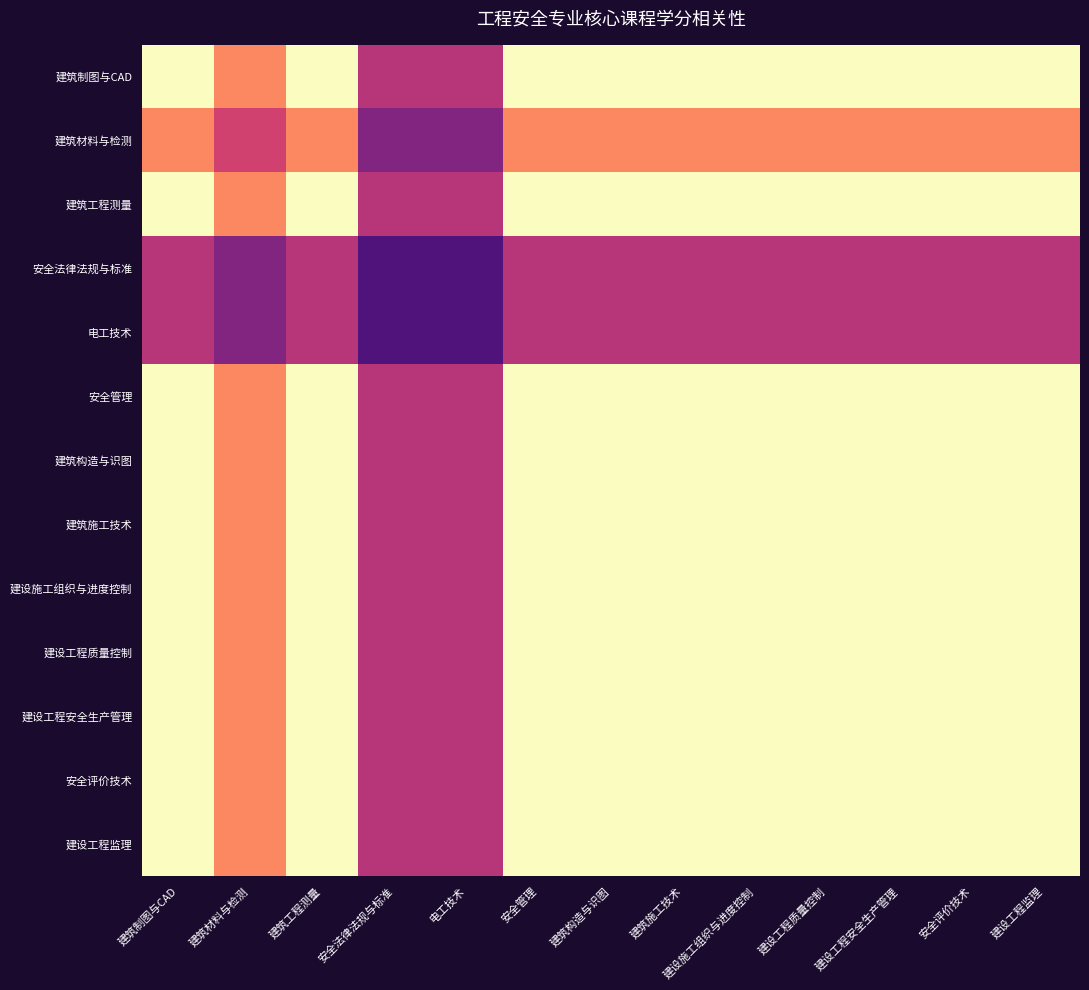

Reading left to right, extract all data points from this chart.

建筑制图与CAD: 建筑制图与CAD=1.0	建筑材料与检测=0.8	建筑工程测量=1.0	安全法律法规与标准=0.5	电工技术=0.5	安全管理=1.0	建筑构造与识图=1.0	建筑施工技术=1.0	建设施工组织与进度控制=1.0	建设工程质量控制=1.0	建设工程安全生产管理=1.0	安全评价技术=1.0	建设工程监理=1.0
建筑材料与检测: 建筑制图与CAD=0.8	建筑材料与检测=0.6	建筑工程测量=0.8	安全法律法规与标准=0.4	电工技术=0.4	安全管理=0.8	建筑构造与识图=0.8	建筑施工技术=0.8	建设施工组织与进度控制=0.8	建设工程质量控制=0.8	建设工程安全生产管理=0.8	安全评价技术=0.8	建设工程监理=0.8
建筑工程测量: 建筑制图与CAD=1.0	建筑材料与检测=0.8	建筑工程测量=1.0	安全法律法规与标准=0.5	电工技术=0.5	安全管理=1.0	建筑构造与识图=1.0	建筑施工技术=1.0	建设施工组织与进度控制=1.0	建设工程质量控制=1.0	建设工程安全生产管理=1.0	安全评价技术=1.0	建设工程监理=1.0
安全法律法规与标准: 建筑制图与CAD=0.5	建筑材料与检测=0.4	建筑工程测量=0.5	安全法律法规与标准=0.2	电工技术=0.2	安全管理=0.5	建筑构造与识图=0.5	建筑施工技术=0.5	建设施工组织与进度控制=0.5	建设工程质量控制=0.5	建设工程安全生产管理=0.5	安全评价技术=0.5	建设工程监理=0.5
电工技术: 建筑制图与CAD=0.5	建筑材料与检测=0.4	建筑工程测量=0.5	安全法律法规与标准=0.2	电工技术=0.2	安全管理=0.5	建筑构造与识图=0.5	建筑施工技术=0.5	建设施工组织与进度控制=0.5	建设工程质量控制=0.5	建设工程安全生产管理=0.5	安全评价技术=0.5	建设工程监理=0.5
安全管理: 建筑制图与CAD=1.0	建筑材料与检测=0.8	建筑工程测量=1.0	安全法律法规与标准=0.5	电工技术=0.5	安全管理=1.0	建筑构造与识图=1.0	建筑施工技术=1.0	建设施工组织与进度控制=1.0	建设工程质量控制=1.0	建设工程安全生产管理=1.0	安全评价技术=1.0	建设工程监理=1.0
建筑构造与识图: 建筑制图与CAD=1.0	建筑材料与检测=0.8	建筑工程测量=1.0	安全法律法规与标准=0.5	电工技术=0.5	安全管理=1.0	建筑构造与识图=1.0	建筑施工技术=1.0	建设施工组织与进度控制=1.0	建设工程质量控制=1.0	建设工程安全生产管理=1.0	安全评价技术=1.0	建设工程监理=1.0
建筑施工技术: 建筑制图与CAD=1.0	建筑材料与检测=0.8	建筑工程测量=1.0	安全法律法规与标准=0.5	电工技术=0.5	安全管理=1.0	建筑构造与识图=1.0	建筑施工技术=1.0	建设施工组织与进度控制=1.0	建设工程质量控制=1.0	建设工程安全生产管理=1.0	安全评价技术=1.0	建设工程监理=1.0
建设施工组织与进度控制: 建筑制图与CAD=1.0	建筑材料与检测=0.8	建筑工程测量=1.0	安全法律法规与标准=0.5	电工技术=0.5	安全管理=1.0	建筑构造与识图=1.0	建筑施工技术=1.0	建设施工组织与进度控制=1.0	建设工程质量控制=1.0	建设工程安全生产管理=1.0	安全评价技术=1.0	建设工程监理=1.0
建设工程质量控制: 建筑制图与CAD=1.0	建筑材料与检测=0.8	建筑工程测量=1.0	安全法律法规与标准=0.5	电工技术=0.5	安全管理=1.0	建筑构造与识图=1.0	建筑施工技术=1.0	建设施工组织与进度控制=1.0	建设工程质量控制=1.0	建设工程安全生产管理=1.0	安全评价技术=1.0	建设工程监理=1.0
建设工程安全生产管理: 建筑制图与CAD=1.0	建筑材料与检测=0.8	建筑工程测量=1.0	安全法律法规与标准=0.5	电工技术=0.5	安全管理=1.0	建筑构造与识图=1.0	建筑施工技术=1.0	建设施工组织与进度控制=1.0	建设工程质量控制=1.0	建设工程安全生产管理=1.0	安全评价技术=1.0	建设工程监理=1.0
安全评价技术: 建筑制图与CAD=1.0	建筑材料与检测=0.8	建筑工程测量=1.0	安全法律法规与标准=0.5	电工技术=0.5	安全管理=1.0	建筑构造与识图=1.0	建筑施工技术=1.0	建设施工组织与进度控制=1.0	建设工程质量控制=1.0	建设工程安全生产管理=1.0	安全评价技术=1.0	建设工程监理=1.0
建设工程监理: 建筑制图与CAD=1.0	建筑材料与检测=0.8	建筑工程测量=1.0	安全法律法规与标准=0.5	电工技术=0.5	安全管理=1.0	建筑构造与识图=1.0	建筑施工技术=1.0	建设施工组织与进度控制=1.0	建设工程质量控制=1.0	建设工程安全生产管理=1.0	安全评价技术=1.0	建设工程监理=1.0